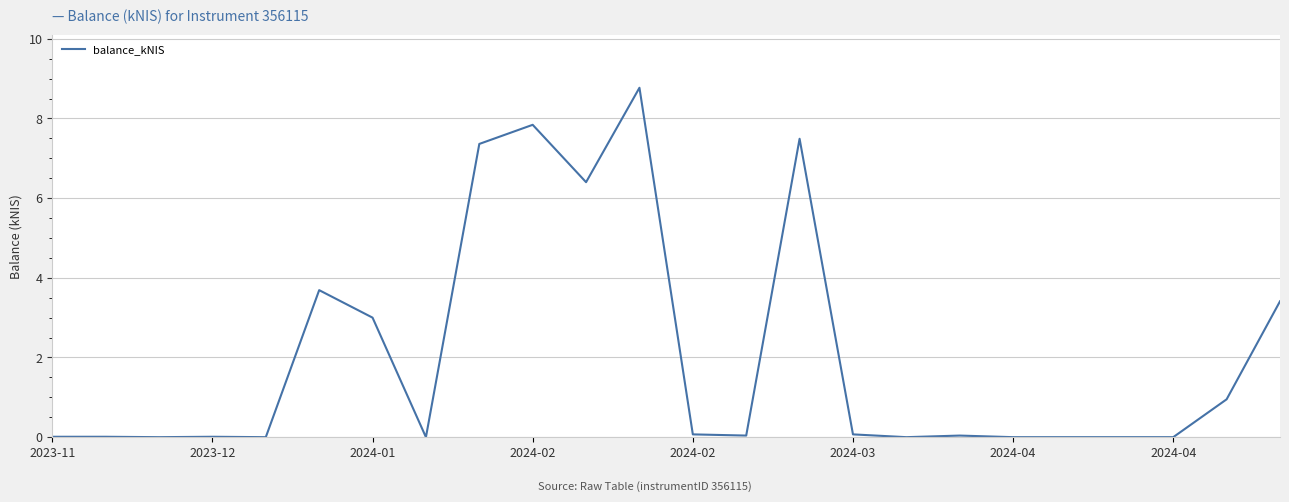

What is the greatest value displayed?

8.8